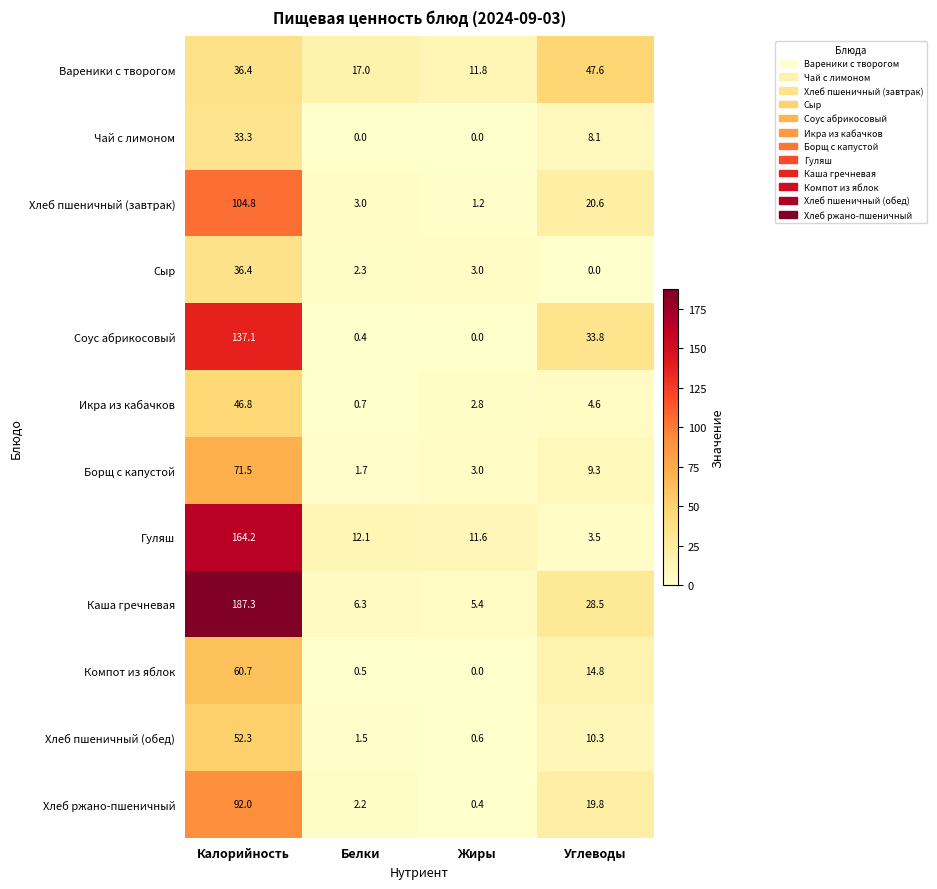

What is the average value of the Хлеб ржано-пшеничный series?

28.6